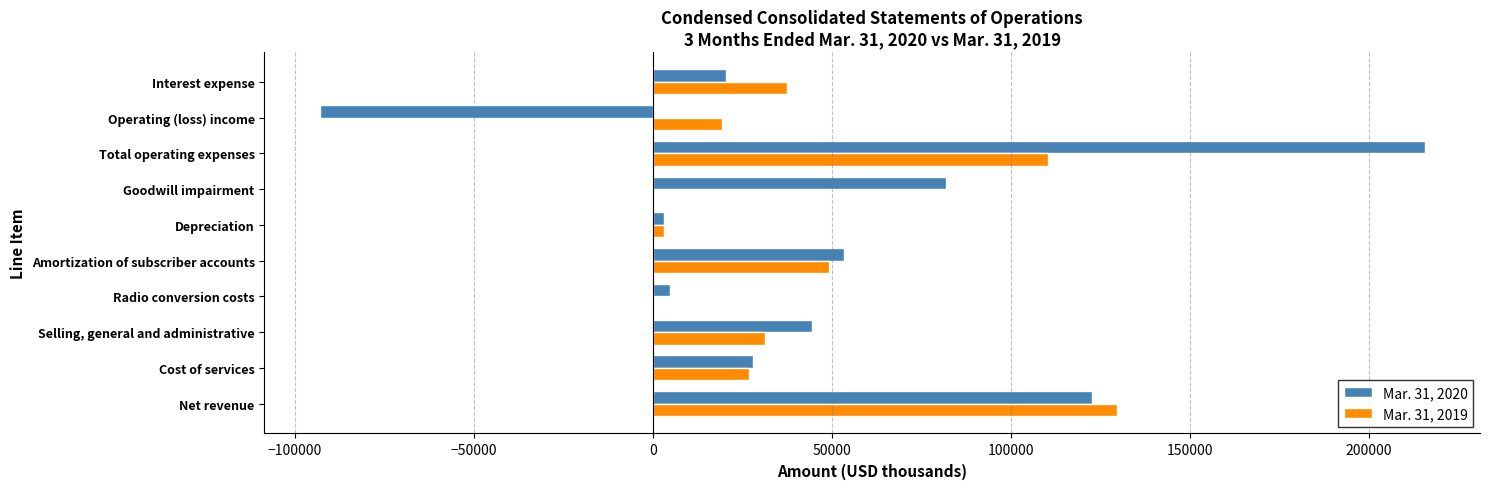

What is the maximum value shown in the chart?

215620